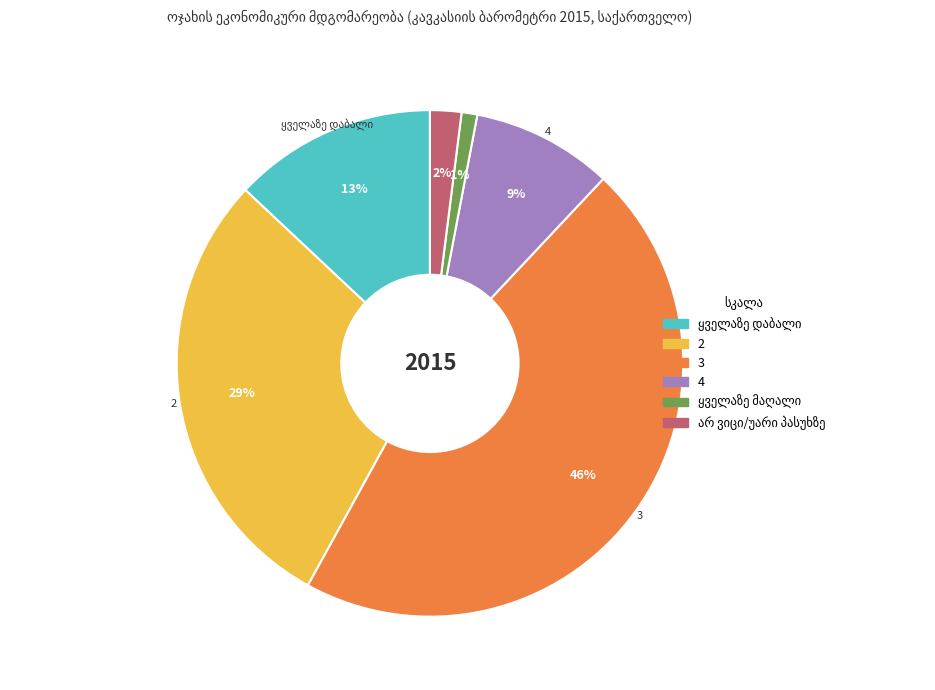

How many slices are in this pie chart?

6